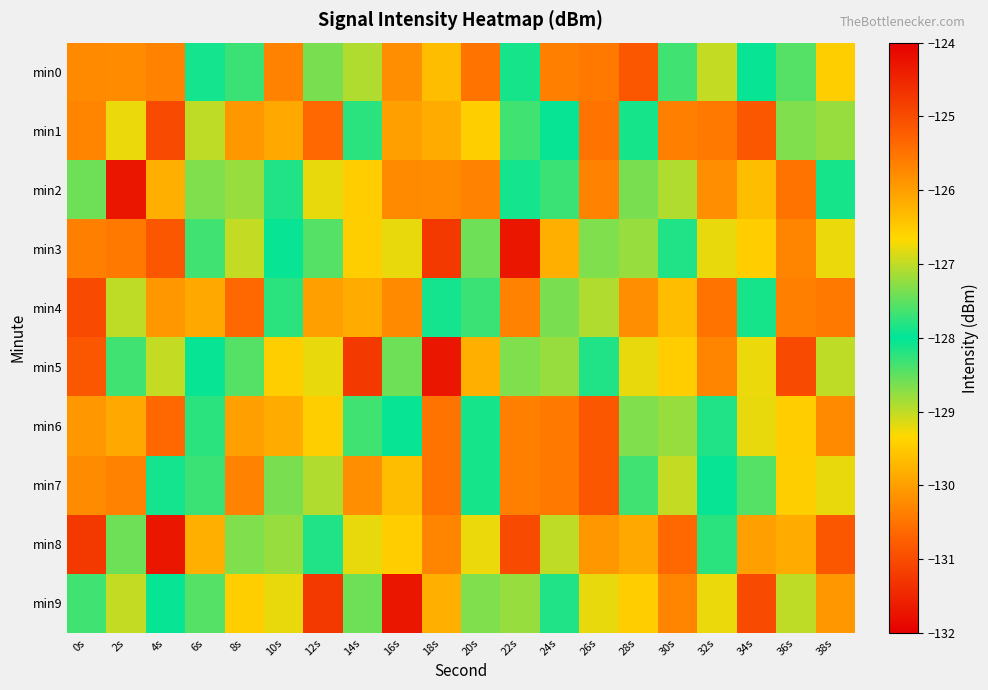

Reading left to right, list all the values displayed in this chart.

min0: 0s=-130.2	2s=-130.2	4s=-130.3	6s=-127.9	8s=-127.7	10s=-130.3	12s=-127.4	14s=-128.9	16s=-130.2	18s=-129.7	20s=-130.5	22s=-127.9	24s=-130.4	26s=-130.4	28s=-125.2	30s=-127.7	32s=-129.0	34s=-128.0	36s=-127.5	38s=-129.4
min1: 0s=-130.3	2s=-126.8	4s=-131.0	6s=-129.0	8s=-130.1	10s=-126.1	12s=-130.7	14s=-128.2	16s=-130.0	18s=-129.9	20s=-129.4	22s=-127.7	24s=-128.0	26s=-130.5	28s=-127.9	30s=-130.4	32s=-130.4	34s=-125.2	36s=-127.3	38s=-128.8
min2: 0s=-128.6	2s=-131.7	4s=-129.8	6s=-127.3	8s=-128.8	10s=-127.8	12s=-129.2	14s=-126.5	16s=-130.2	18s=-130.2	20s=-130.3	22s=-127.9	24s=-127.7	26s=-130.3	28s=-127.4	30s=-128.9	32s=-130.2	34s=-129.7	36s=-130.5	38s=-127.9
min3: 0s=-130.4	2s=-130.4	4s=-125.2	6s=-127.7	8s=-129.0	10s=-128.0	12s=-127.5	14s=-129.4	16s=-126.8	18s=-131.3	20s=-128.6	22s=-131.7	24s=-129.8	26s=-127.3	28s=-128.8	30s=-127.8	32s=-129.2	34s=-126.5	36s=-130.3	38s=-126.8
min4: 0s=-131.0	2s=-129.0	4s=-130.1	6s=-126.1	8s=-130.7	10s=-128.2	12s=-130.0	14s=-129.9	16s=-130.2	18s=-127.9	20s=-127.7	22s=-130.3	24s=-127.4	26s=-128.9	28s=-130.2	30s=-129.7	32s=-130.5	34s=-127.9	36s=-130.4	38s=-130.4
min5: 0s=-125.2	2s=-127.7	4s=-129.0	6s=-128.0	8s=-127.5	10s=-129.4	12s=-126.8	14s=-131.3	16s=-128.6	18s=-131.7	20s=-129.8	22s=-127.3	24s=-128.8	26s=-127.8	28s=-129.2	30s=-126.5	32s=-130.3	34s=-126.8	36s=-131.0	38s=-129.0
min6: 0s=-130.1	2s=-126.1	4s=-130.7	6s=-128.2	8s=-130.0	10s=-129.9	12s=-129.4	14s=-127.7	16s=-128.0	18s=-130.5	20s=-127.9	22s=-130.4	24s=-130.4	26s=-125.2	28s=-127.3	30s=-128.8	32s=-127.8	34s=-129.2	36s=-126.5	38s=-130.2
min7: 0s=-130.2	2s=-130.3	4s=-127.9	6s=-127.7	8s=-130.3	10s=-127.4	12s=-128.9	14s=-130.2	16s=-129.7	18s=-130.5	20s=-127.9	22s=-130.4	24s=-130.4	26s=-125.2	28s=-127.7	30s=-129.0	32s=-128.0	34s=-127.5	36s=-129.4	38s=-126.8
min8: 0s=-131.3	2s=-128.6	4s=-131.7	6s=-129.8	8s=-127.3	10s=-128.8	12s=-127.8	14s=-129.2	16s=-126.5	18s=-130.3	20s=-126.8	22s=-131.0	24s=-129.0	26s=-130.1	28s=-126.1	30s=-130.7	32s=-128.2	34s=-130.0	36s=-129.9	38s=-125.2
min9: 0s=-127.7	2s=-129.0	4s=-128.0	6s=-127.5	8s=-129.4	10s=-126.8	12s=-131.3	14s=-128.6	16s=-131.7	18s=-129.8	20s=-127.3	22s=-128.8	24s=-127.8	26s=-129.2	28s=-126.5	30s=-130.3	32s=-126.8	34s=-131.0	36s=-129.0	38s=-130.1